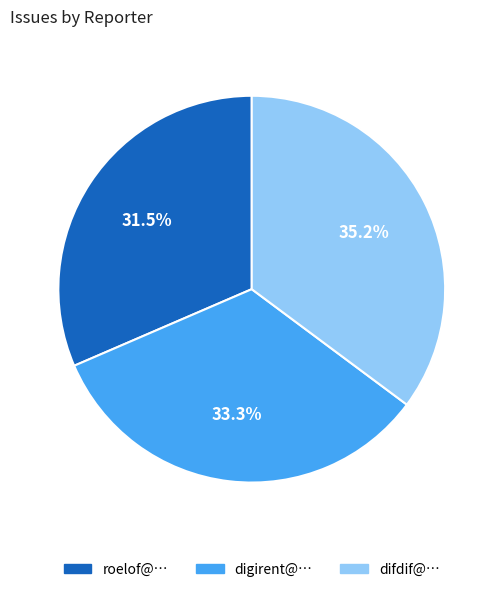

Which category has the smallest portion of the pie?

roelof@…